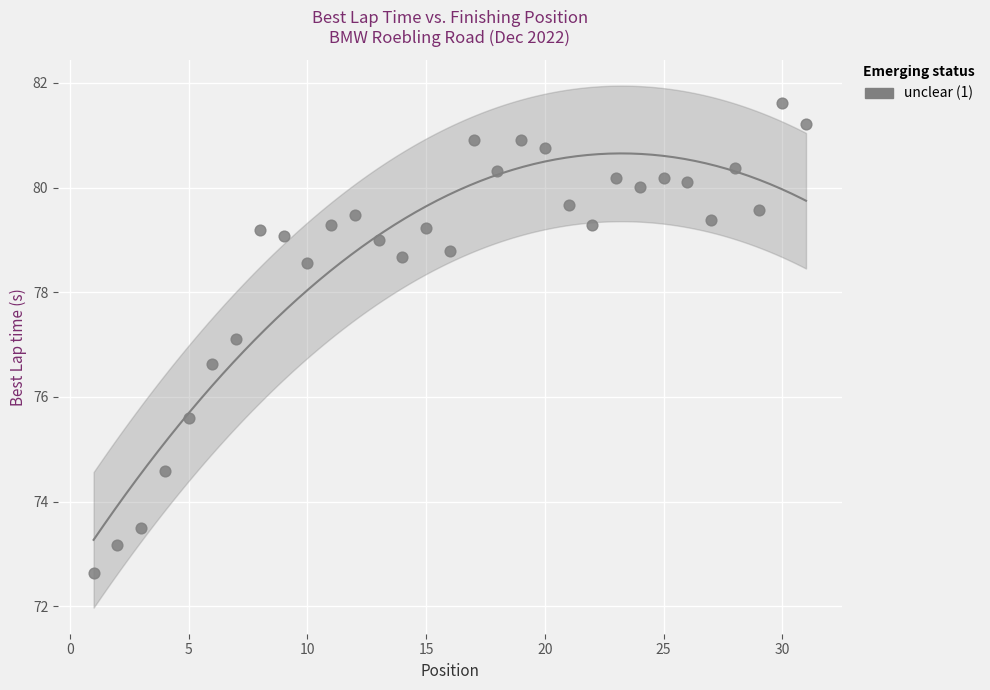

What is the range of Y values (max minus min)?

9.0